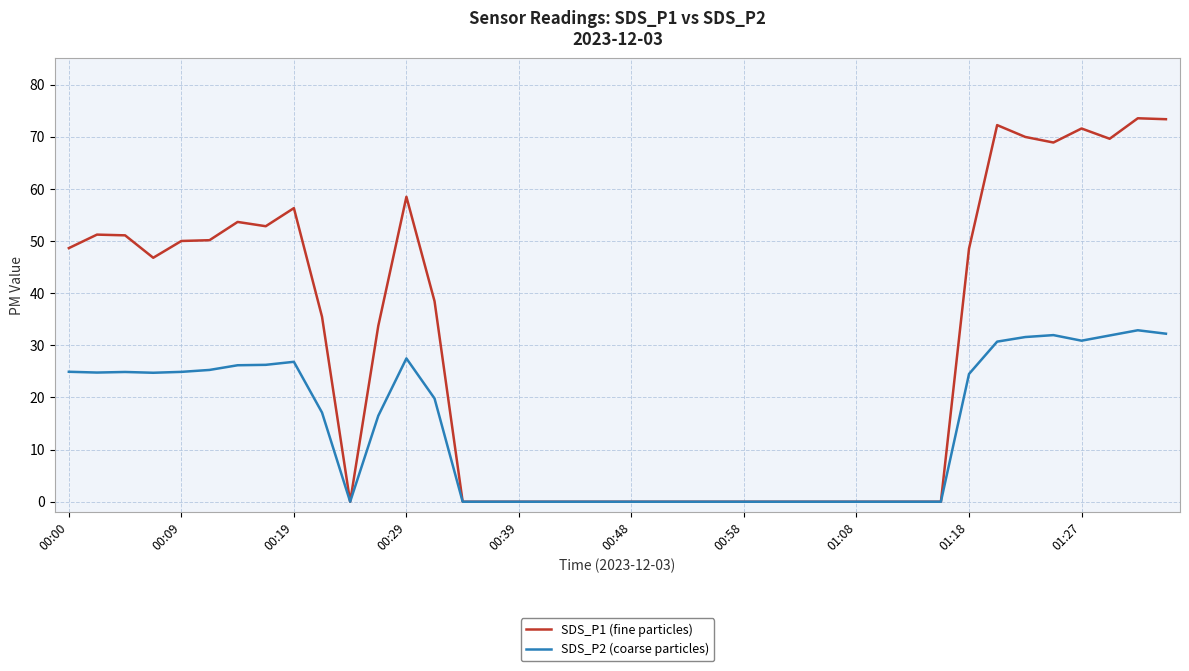

What is the greatest value displayed?

73.5